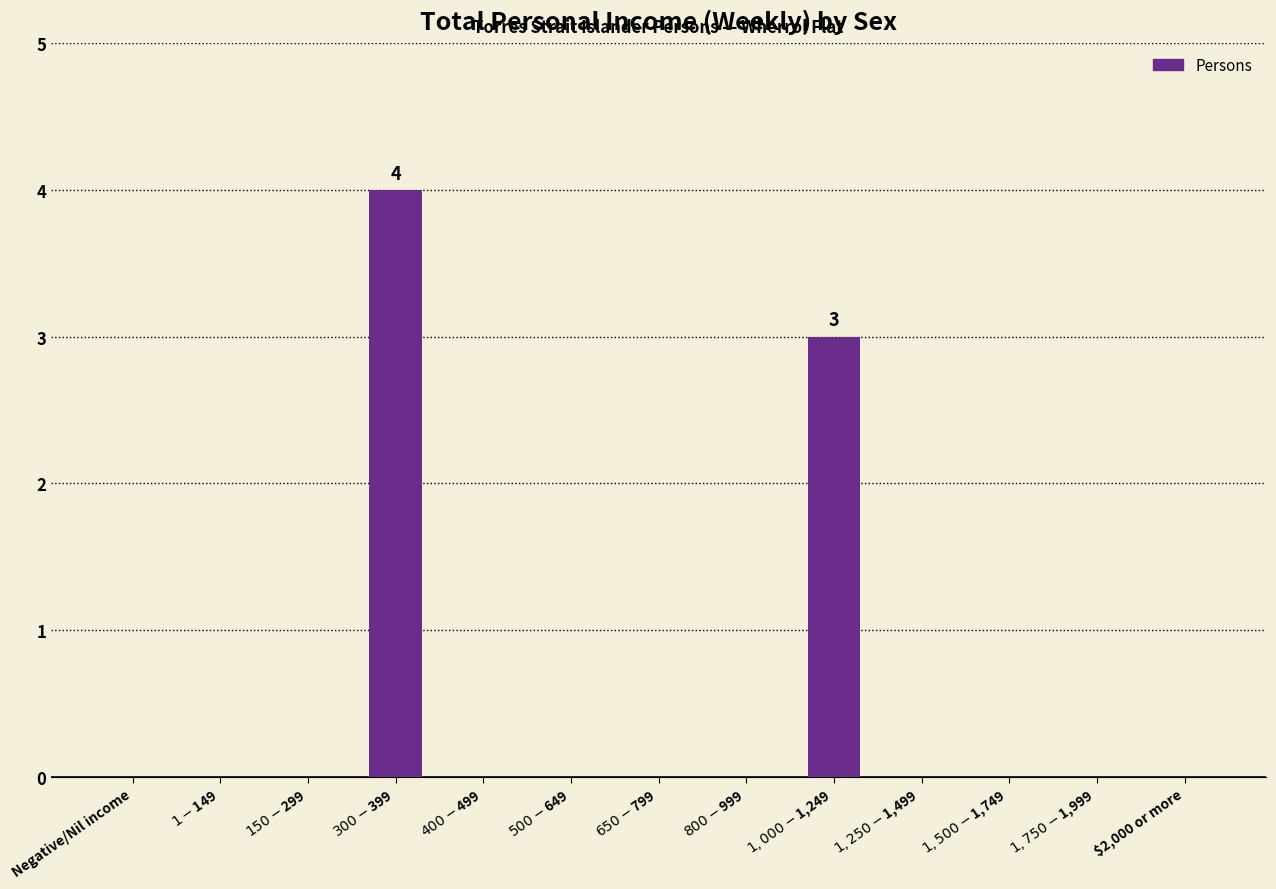

Are the bars horizontal?

No